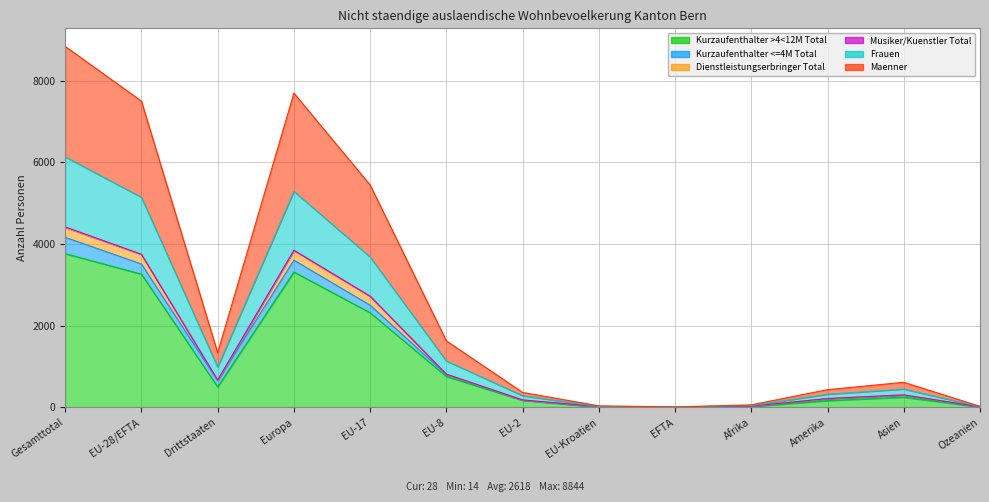

True or false: Kurzaufenthalter >4<12M Total and Frauen intersect in this chart.

False